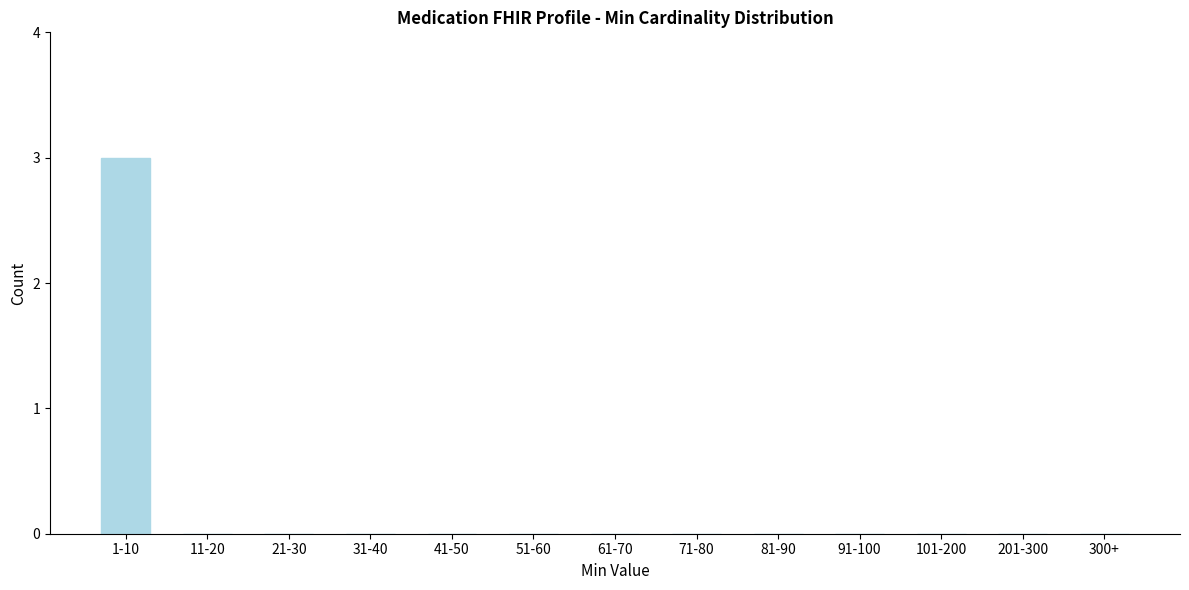

Reading left to right, transcribe all the data shown in this chart.

1-10=3	11-20=0	21-30=0	31-40=0	41-50=0	51-60=0	61-70=0	71-80=0	81-90=0	91-100=0	101-200=0	201-300=0	300+=0